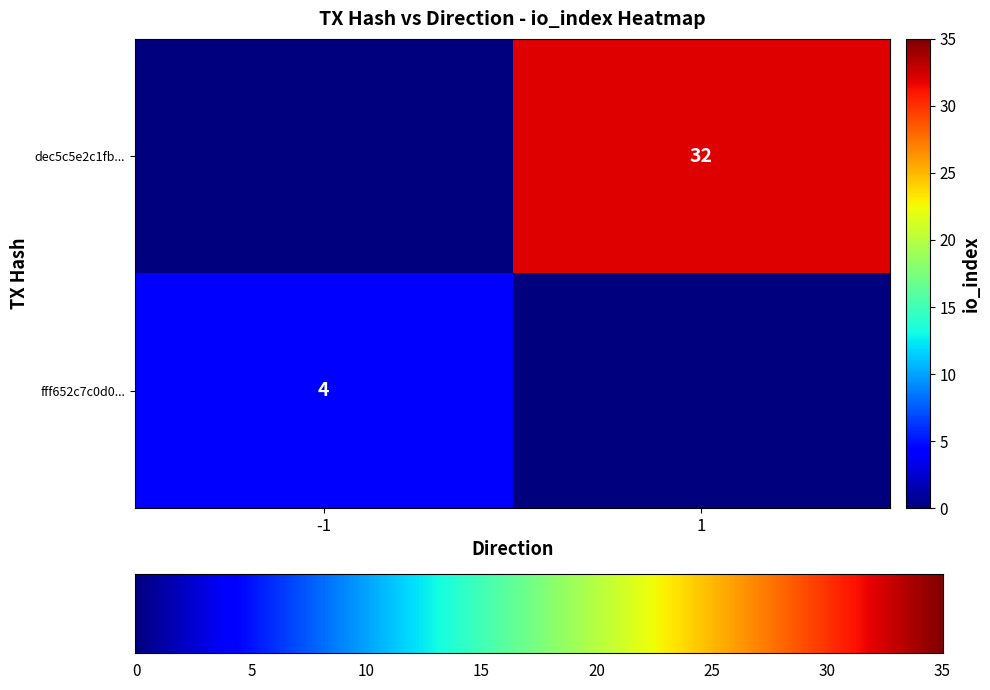

Reading left to right, what are all the values shown in this chart?

fff652c7c0d0850038767f0559263df174b5e22: direction=-1	io_index=4
dec5c5e2c1fb7f3b92f40da5f661696e5e5f11a: direction=1	io_index=32